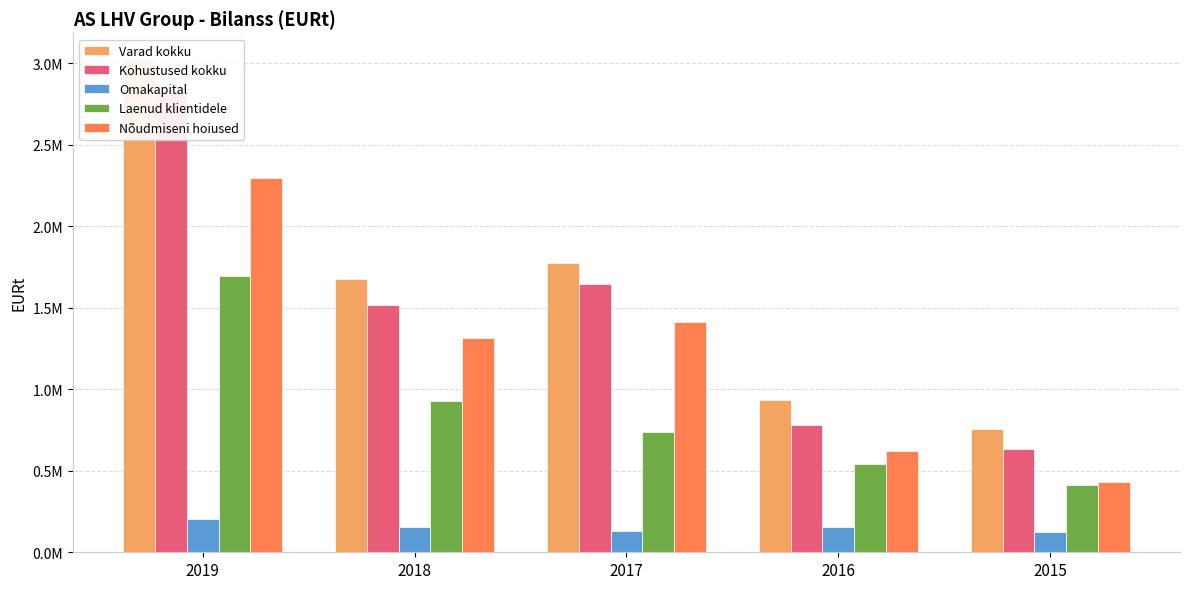

Is the value of Nõudmiseni hoiused at 2016 greater than the value of Kohustused kokku at 2019?

No